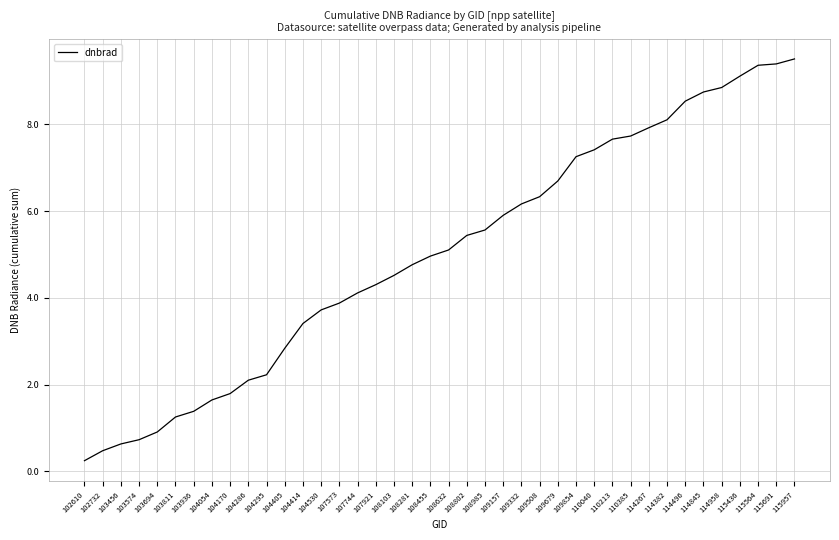

What is the smallest value displayed?

0.2